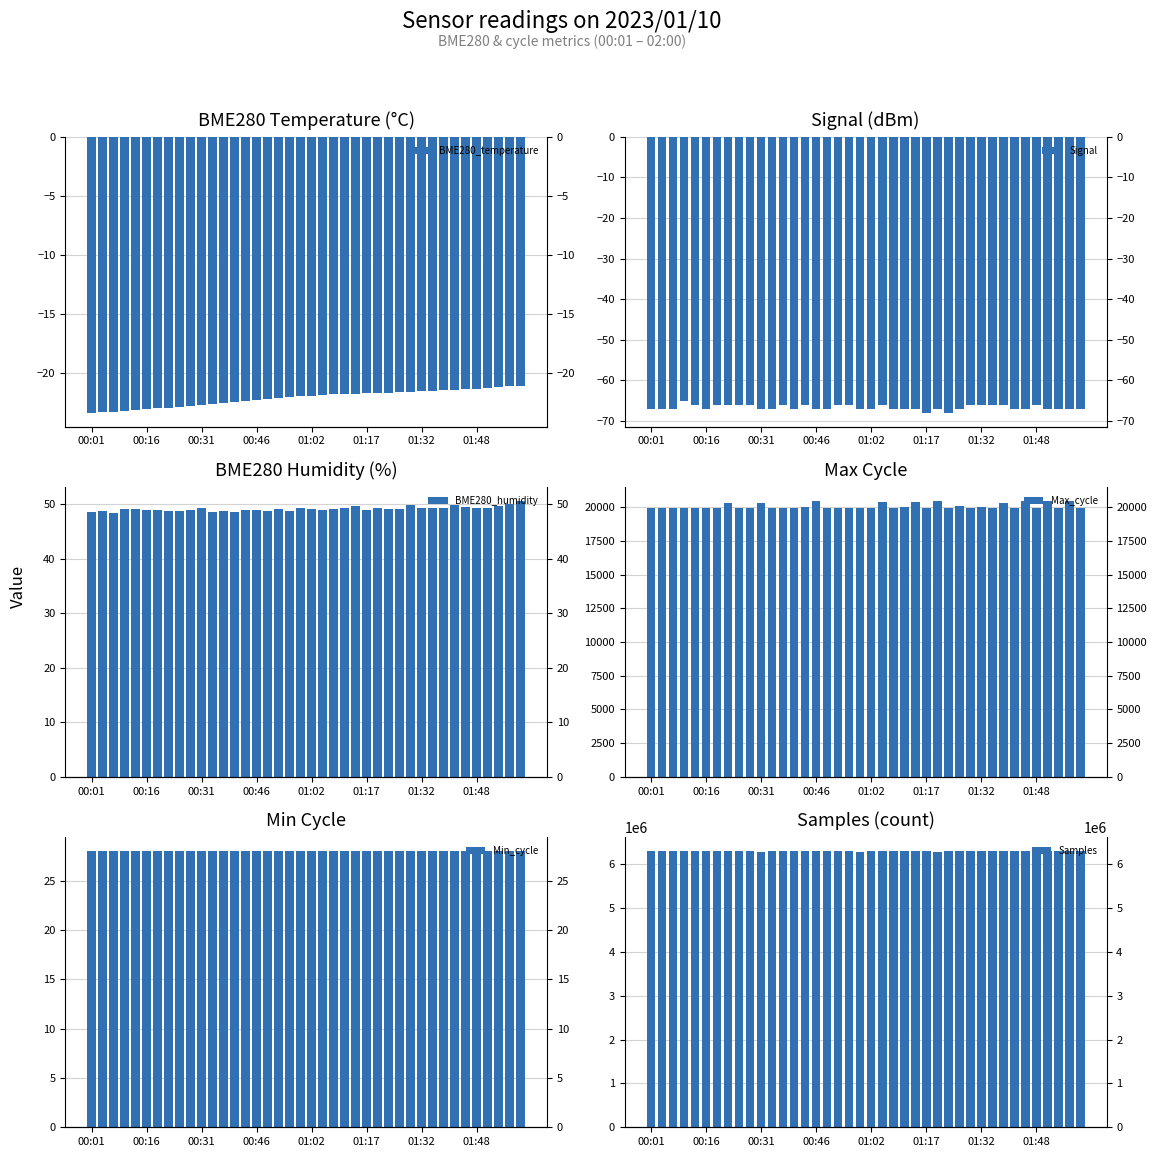

Reading right to left, what are all the values shown in this chart?

BME280_temperature: -21.1	-21.2	-21.2	-21.3	-21.4	-21.4	-21.5	-21.5	-21.5	-21.6	-21.6	-21.7	-21.7	-21.7	-21.7	-21.8	-21.8	-21.8	-21.9	-21.9	-22.0	-22.1	-22.1	-22.2	-22.3	-22.4	-22.5	-22.6	-22.7	-22.8	-22.8	-22.9	-23.0	-23.0	-23.1	-23.2	-23.2	-23.3	-23.4	-23.4
Signal: -67.0	-67.0	-67.0	-67.0	-66.0	-67.0	-67.0	-66.0	-66.0	-66.0	-66.0	-67.0	-68.0	-67.0	-68.0	-67.0	-67.0	-67.0	-66.0	-67.0	-67.0	-66.0	-66.0	-67.0	-67.0	-66.0	-67.0	-66.0	-67.0	-67.0	-66.0	-66.0	-66.0	-66.0	-67.0	-66.0	-65.0	-67.0	-67.0	-67.0
BME280_humidity: 50.6	50.1	49.6	49.4	49.3	49.5	49.8	49.3	49.4	49.4	49.8	49.2	49.1	49.3	49.0	49.6	49.3	49.2	49.0	49.2	49.3	48.9	49.2	48.8	48.9	49.0	48.6	48.8	48.6	49.3	49.1	48.7	48.7	49.0	48.9	49.1	49.2	48.5	48.9	48.7
Max_cycle: 19924.0	20425.0	19932.0	20453.0	19924.0	20417.0	19921.0	20332.0	19920.0	20014.0	19924.0	20073.0	19928.0	20415.0	19931.0	20385.0	20018.0	19924.0	20357.0	19924.0	19931.0	19932.0	19924.0	19927.0	20416.0	20006.0	19925.0	19932.0	19931.0	20291.0	19924.0	19924.0	20317.0	19924.0	19924.0	19925.0	19924.0	19925.0	19924.0	19924.0
Min_cycle: 28.0	28.0	28.0	28.0	28.0	28.0	28.0	28.0	28.0	28.0	28.0	28.0	28.0	28.0	28.0	28.0	28.0	28.0	28.0	28.0	28.0	28.0	28.0	28.0	28.0	28.0	28.0	28.0	28.0	28.0	28.0	28.0	28.0	28.0	28.0	28.0	28.0	28.0	28.0	28.0
Samples: 6297313.0	6298322.0	6296903.0	6297554.0	6297485.0	6297579.0	6297833.0	6298787.0	6298925.0	6298487.0	6298658.0	6298382.0	6298099.0	6281423.0	6297800.0	6299416.0	6299088.0	6298652.0	6299352.0	6299480.0	6282084.0	6299542.0	6298976.0	6299987.0	6300095.0	6298571.0	6300009.0	6300235.0	6299358.0	6282661.0	6300272.0	6299599.0	6300544.0	6300534.0	6300557.0	6300648.0	6300946.0	6301020.0	6295909.0	6295958.0